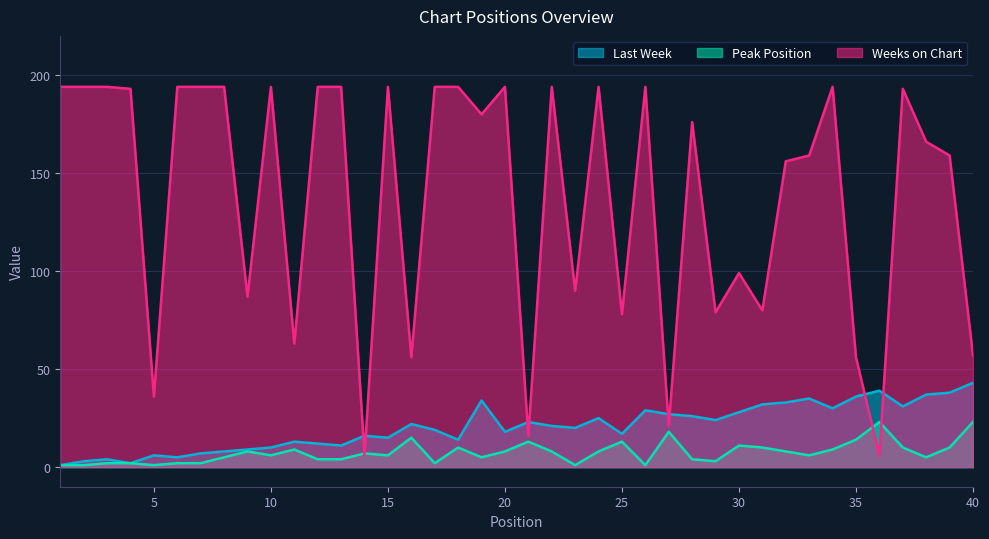

At which label does Peak Position reach its peak?

36